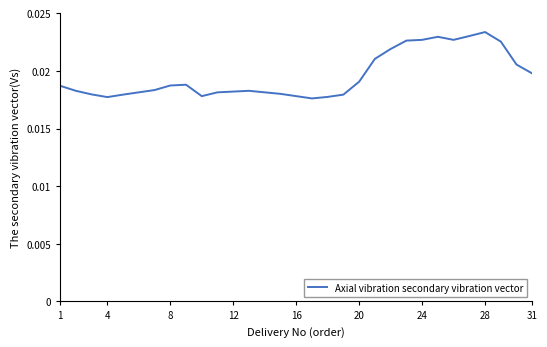

How many categories are shown in the chart?

31